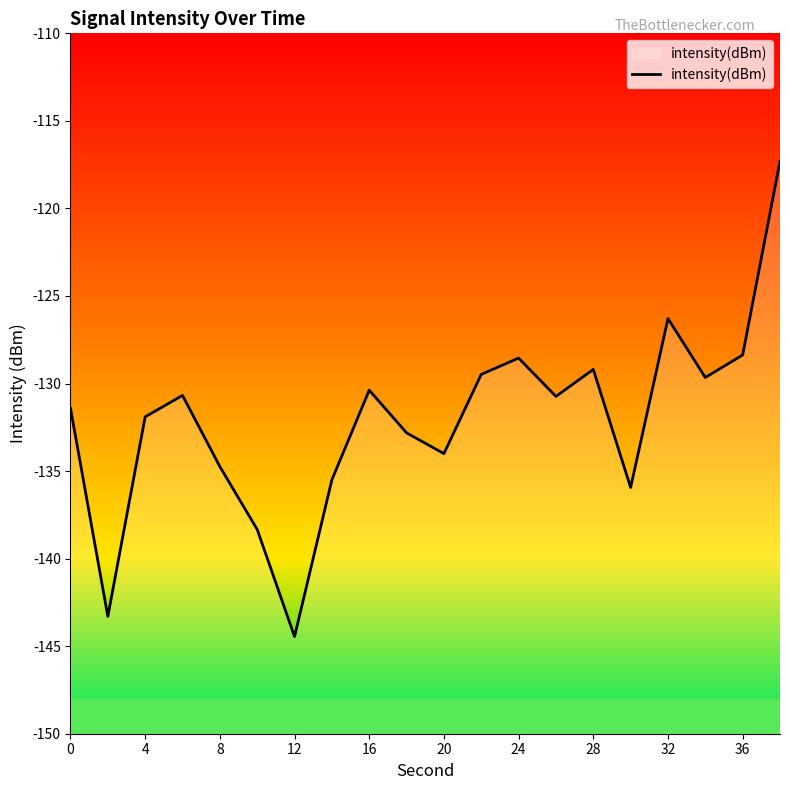

How many data points are less than -130?

13